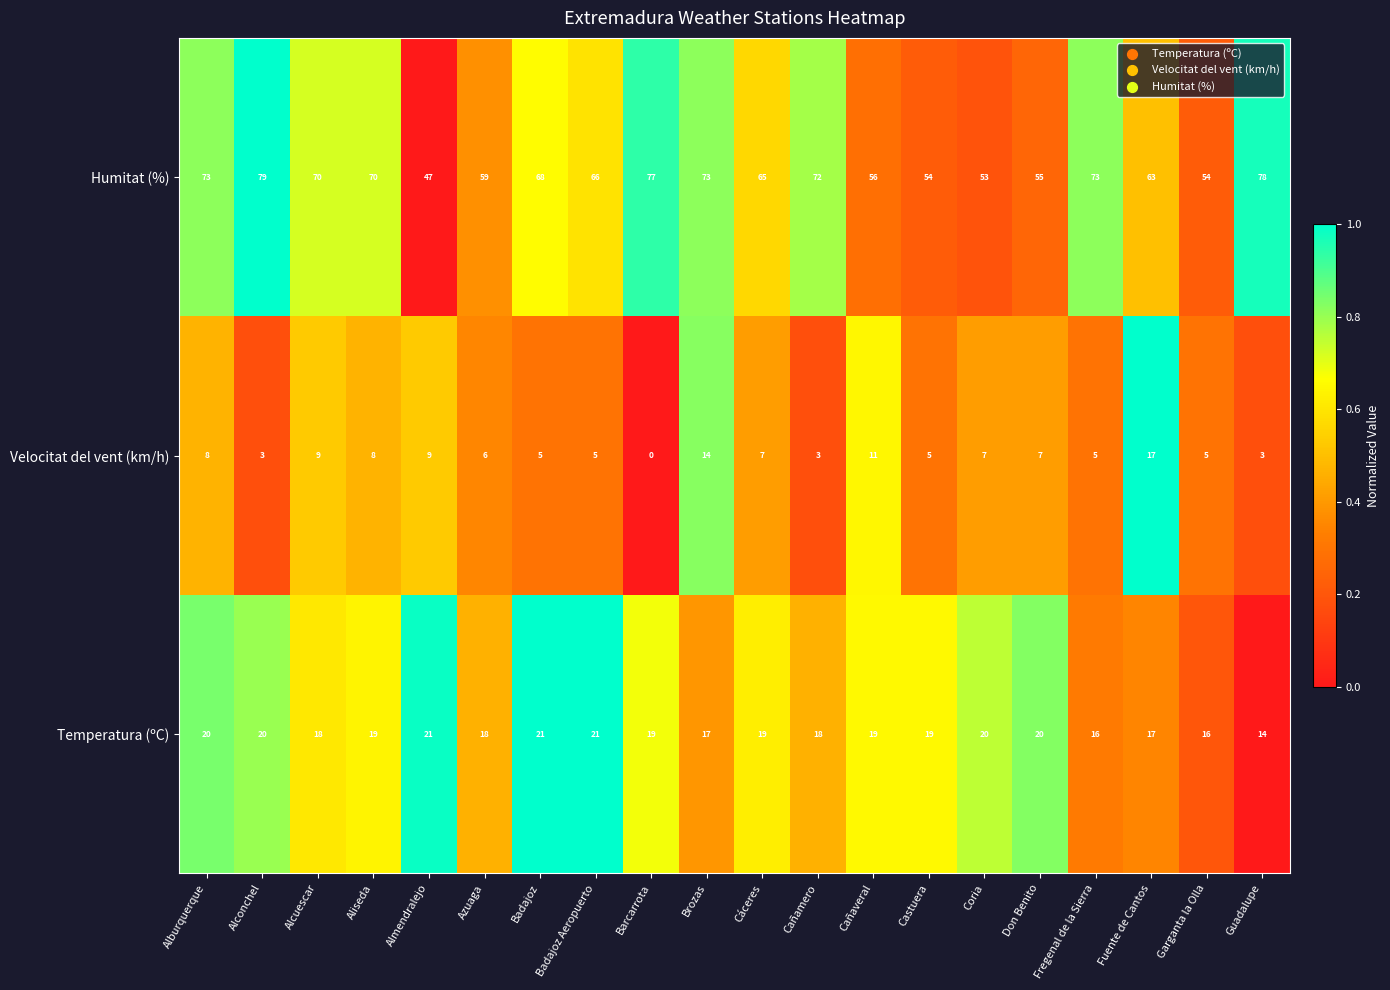

List the series in order of their peak value, highest first.

Humitat (%), Temperatura (ºC), Velocitat del vent (km/h)